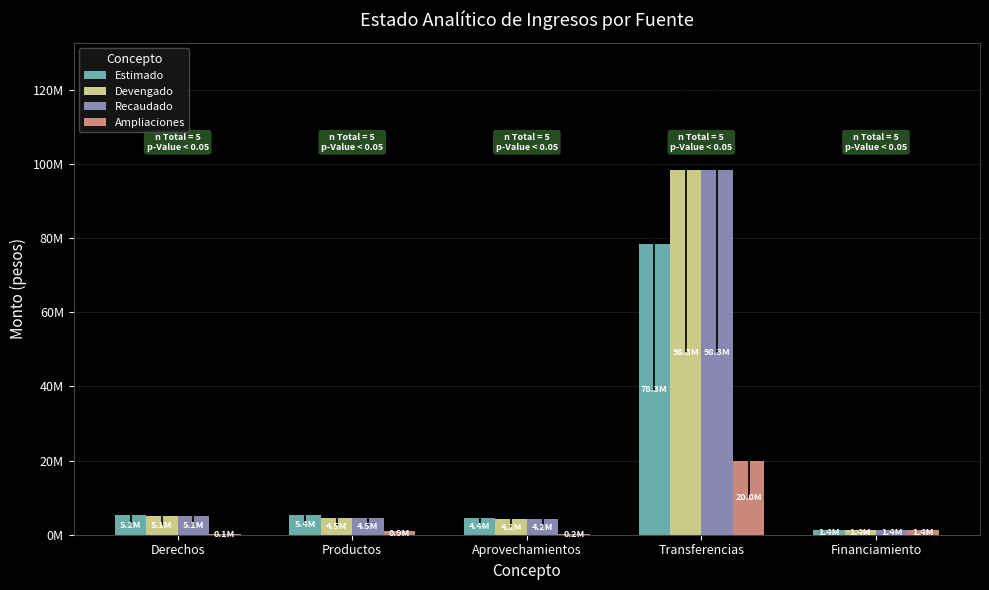

What are all the series names shown in the legend?

Estimado, Devengado, Recaudado, Ampliaciones